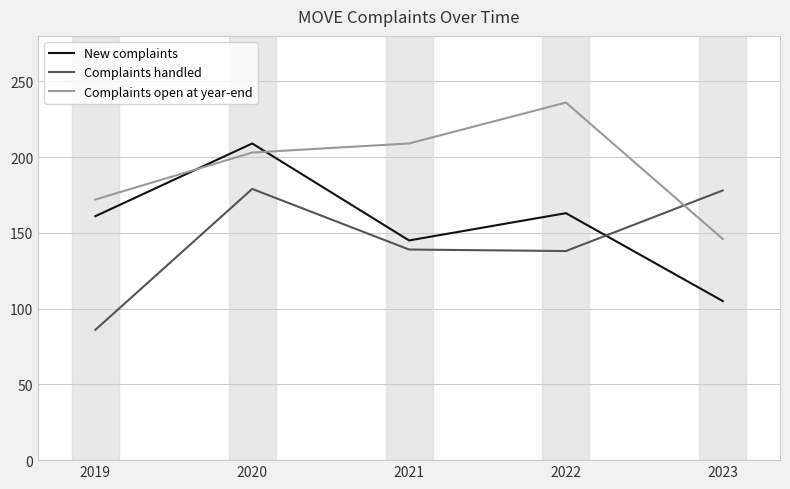

Count the number of categories in the chart.

5